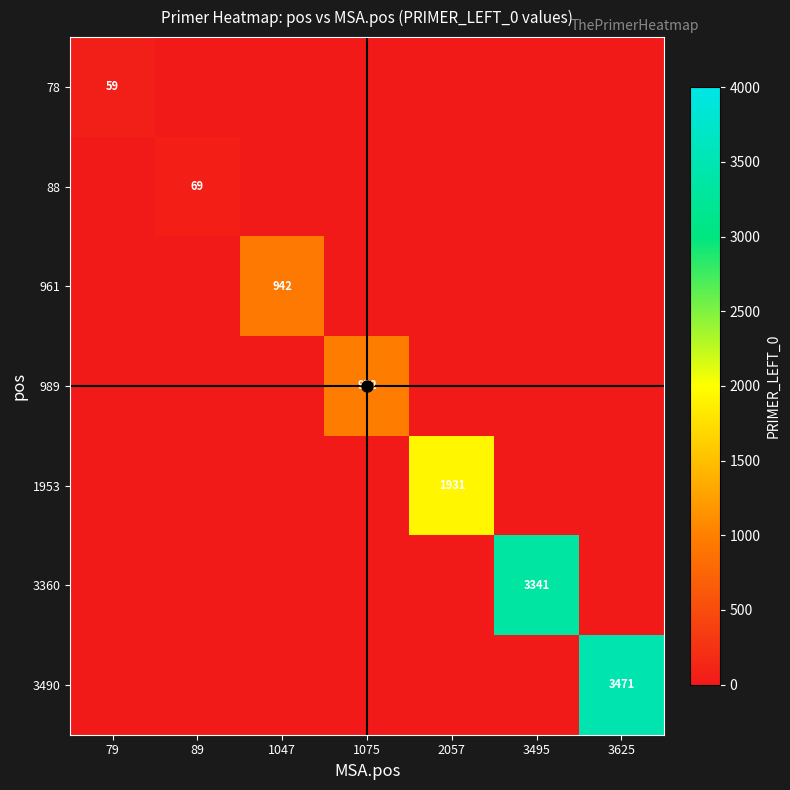

What is the smallest value displayed?

59.0